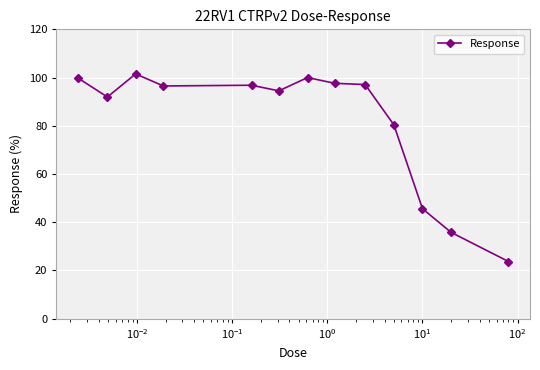

True or false: there are more than 1 points higher than both neighbors.

True